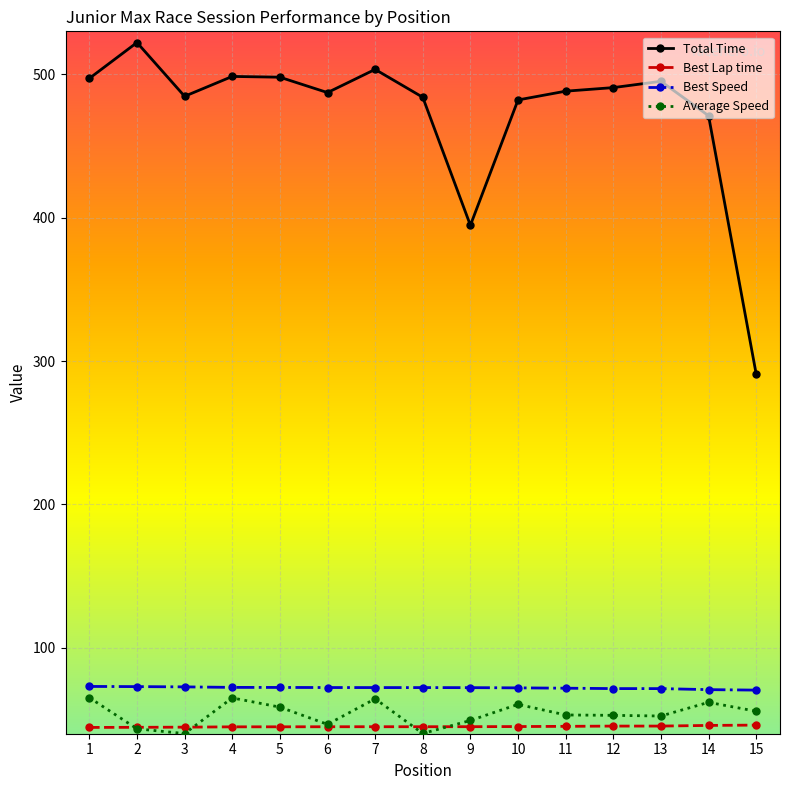

The value of Average Speed at 9 is 49.3. True or false?

True